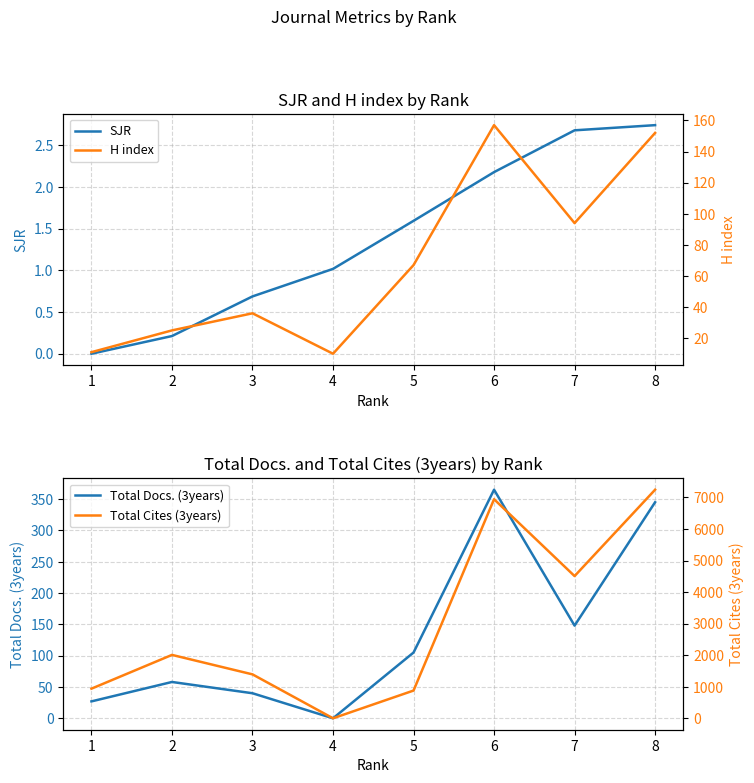

What is the difference between the maximum and minimum values in the Total Cites (3years) series?

7244.0